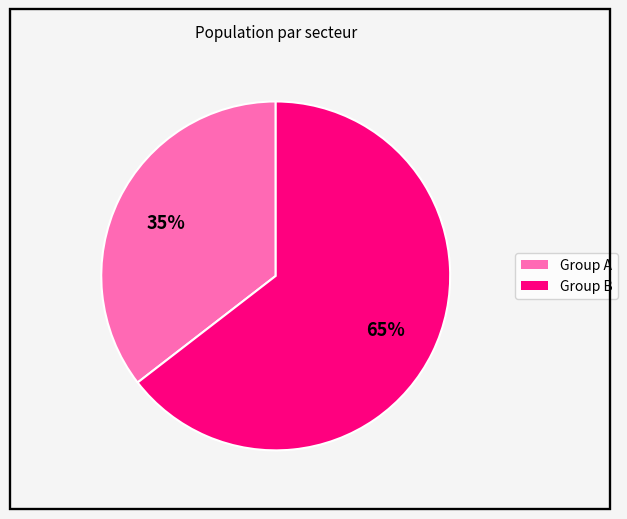

Does any single category account for the majority?

Yes